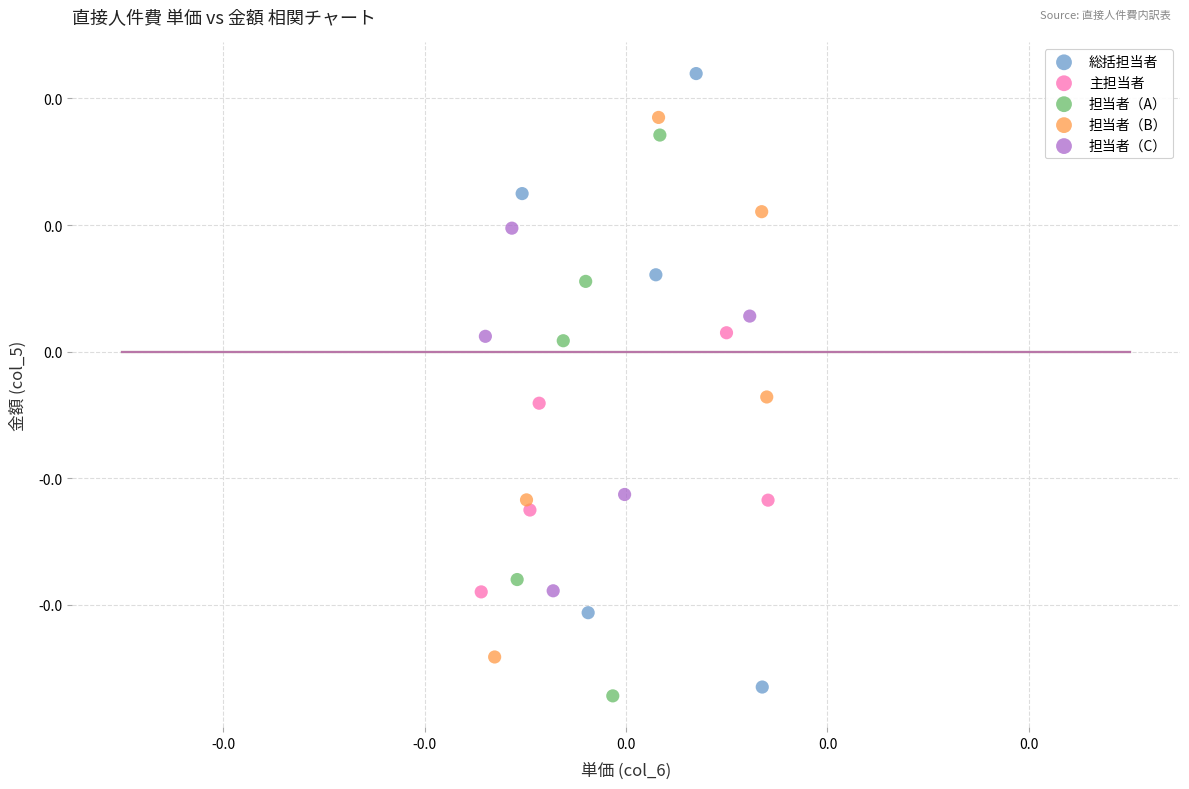

What are all the series names shown in the legend?

総括担当者, 主担当者, 担当者（A）, 担当者（B）, 担当者（C）